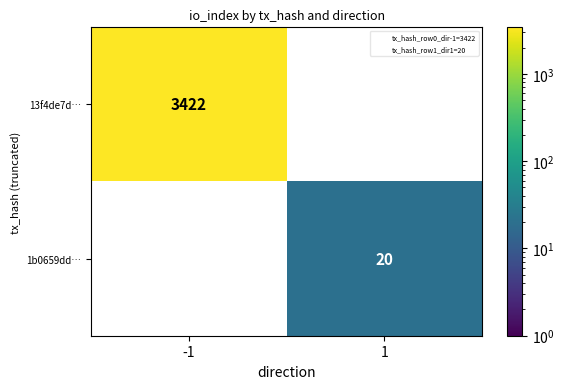

Is it true that 13f4de7d… equals 3422 at -1?

True